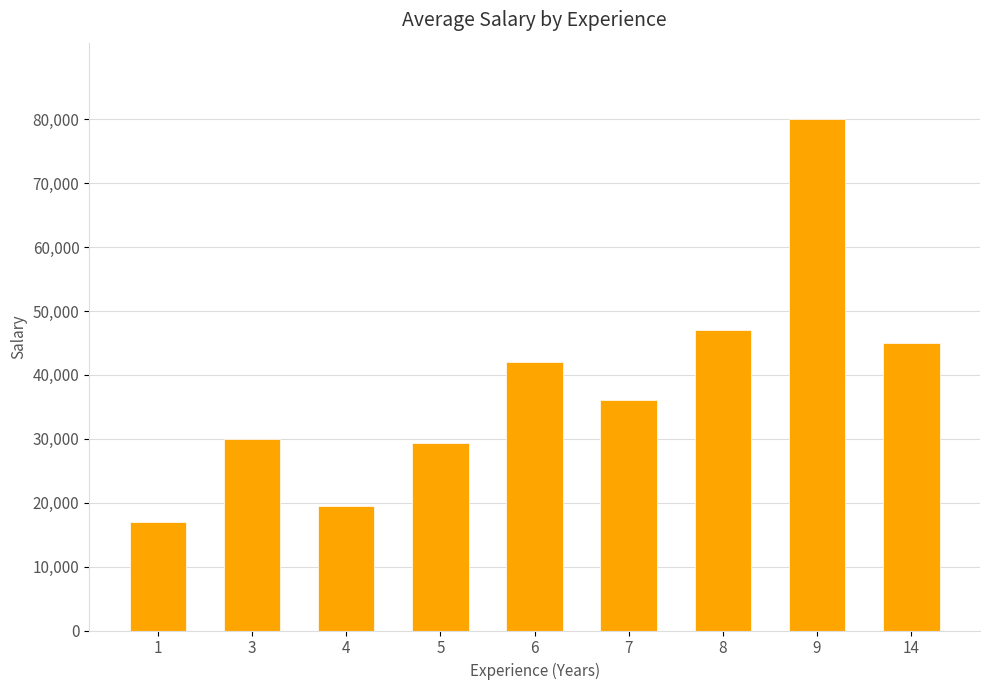

What is the maximum value shown in the chart?

80000